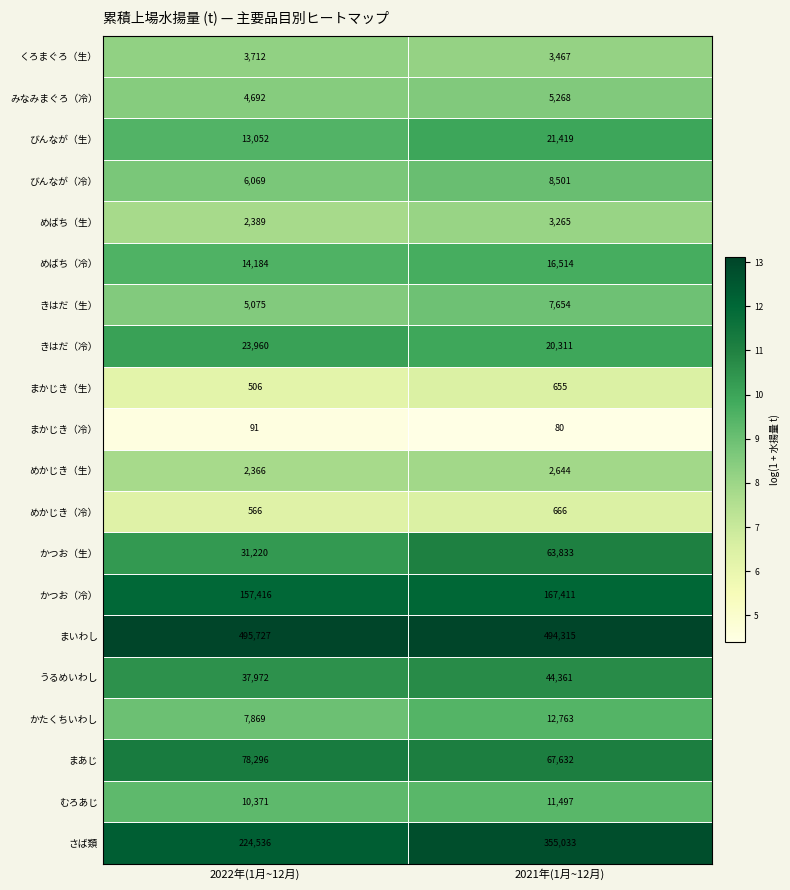

Between 2022年(1月~12月) and 2021年(1月~12月), which series saw the biggest shift?

さば類